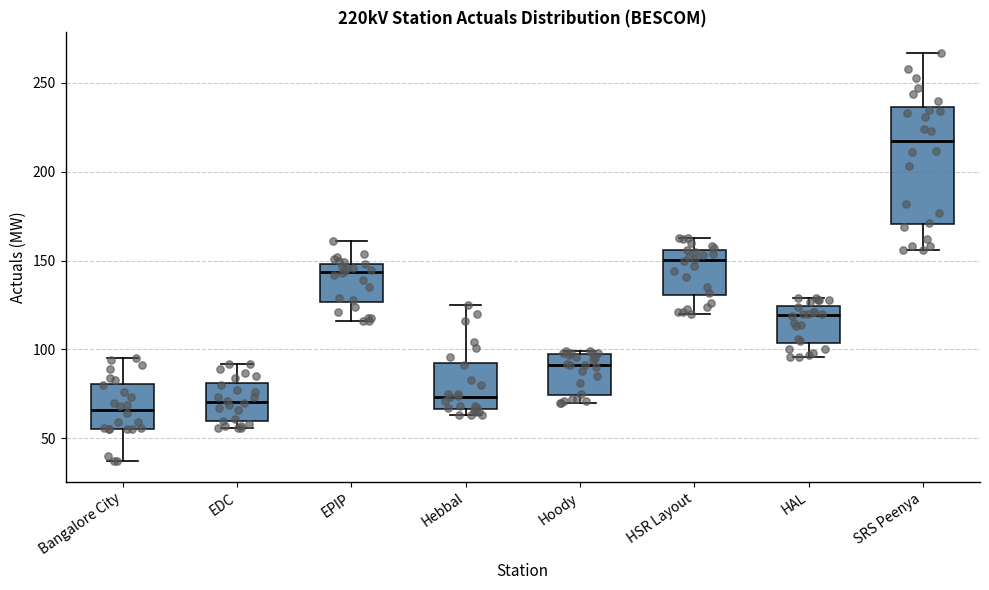

Where does the lower whisker of the box for Bangalore City end on the y-axis? The values are not printed on the chart, so give them approximately, as read against the axis.

35